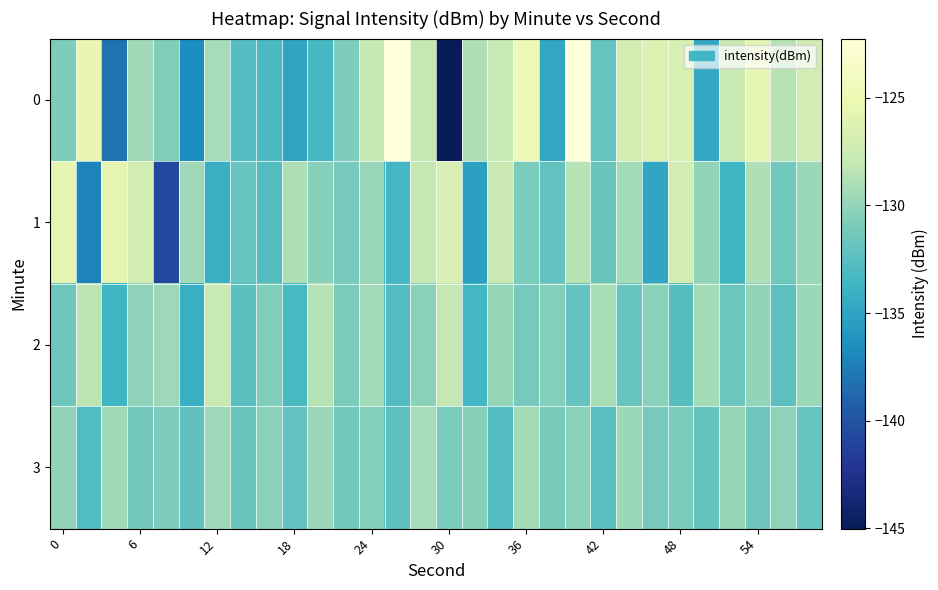

What is the minimum value shown in the chart?

-145.0